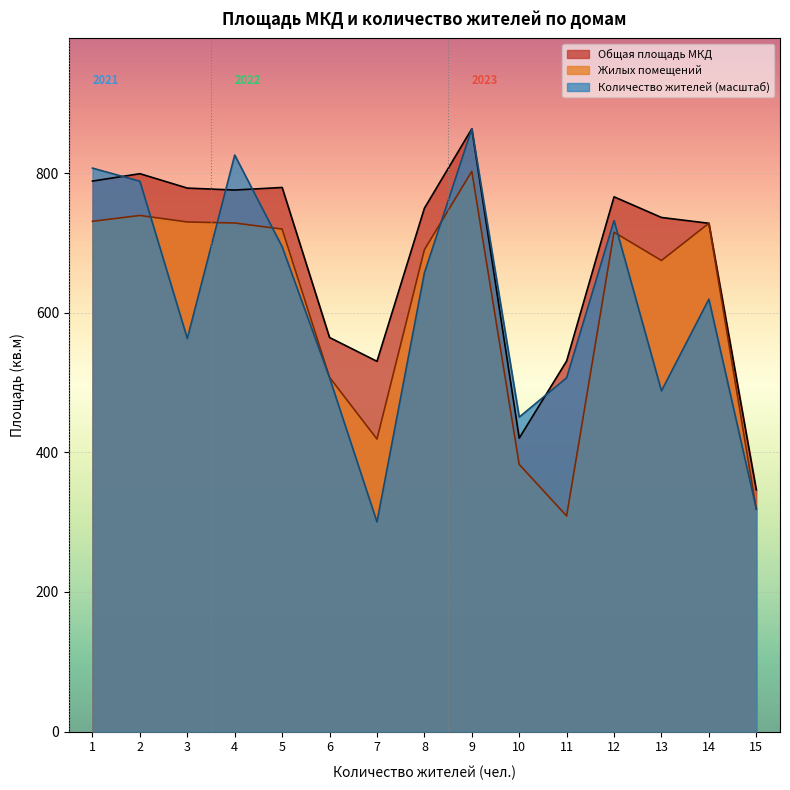

What is the difference between the maximum and second lowest values in the Жилых помещений series?

483.9